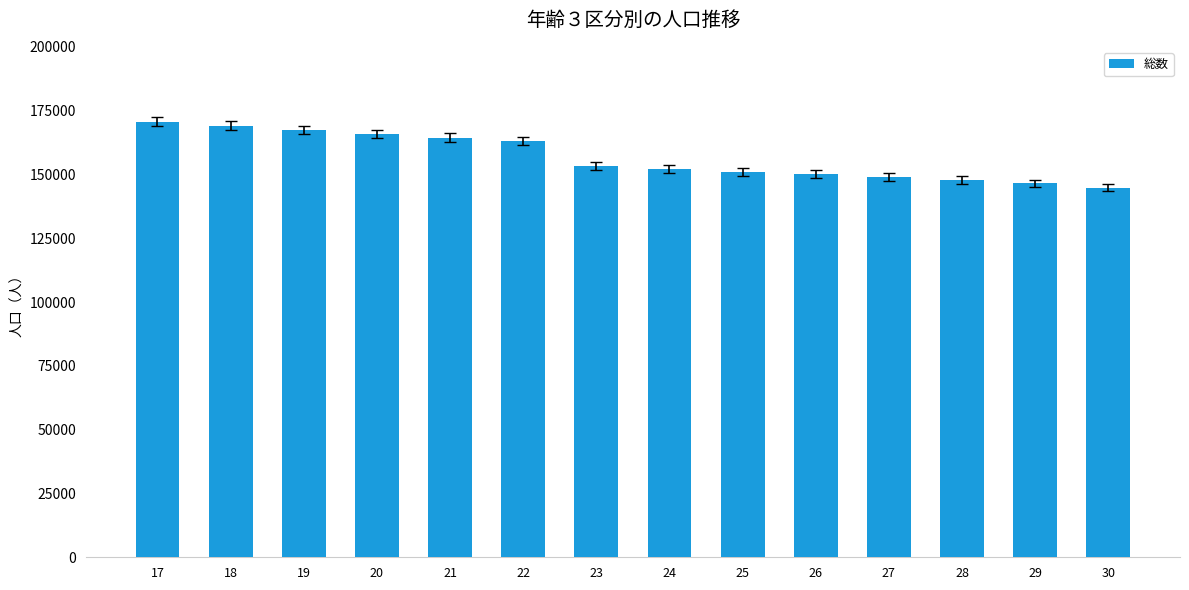

Are the bars grouped side by side (vs. stacked)?

No